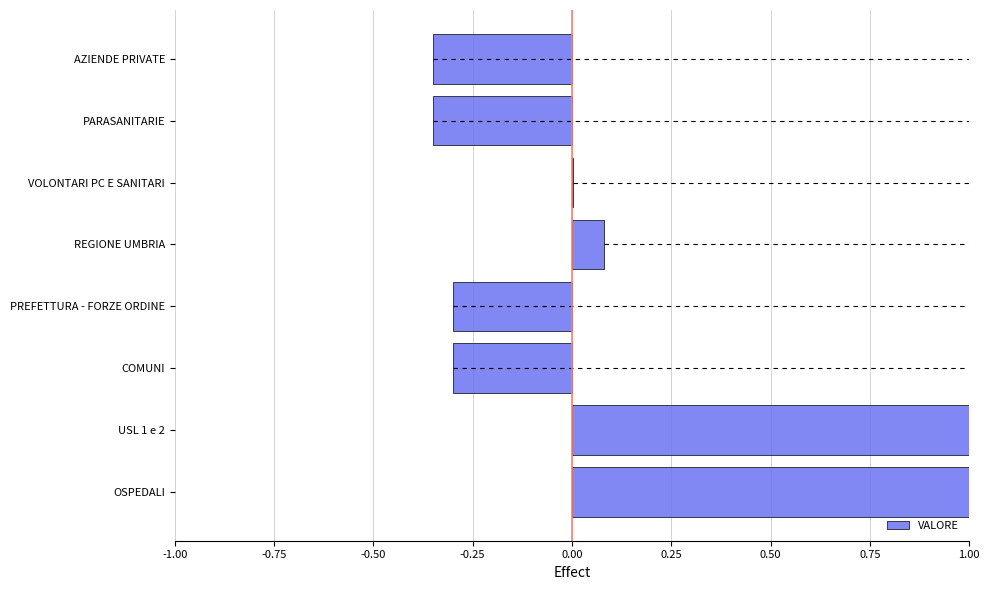

True or false: the data shows -0.1 at PARASANITARIE.

False